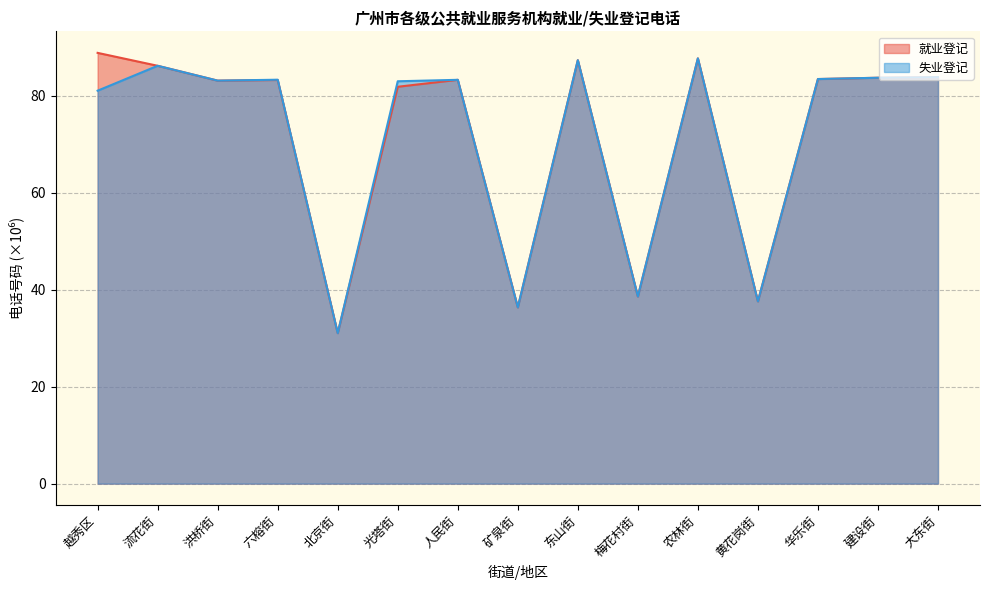

In 就业登记, how many points are lower than both neighbors (excluding endpoints)?

5